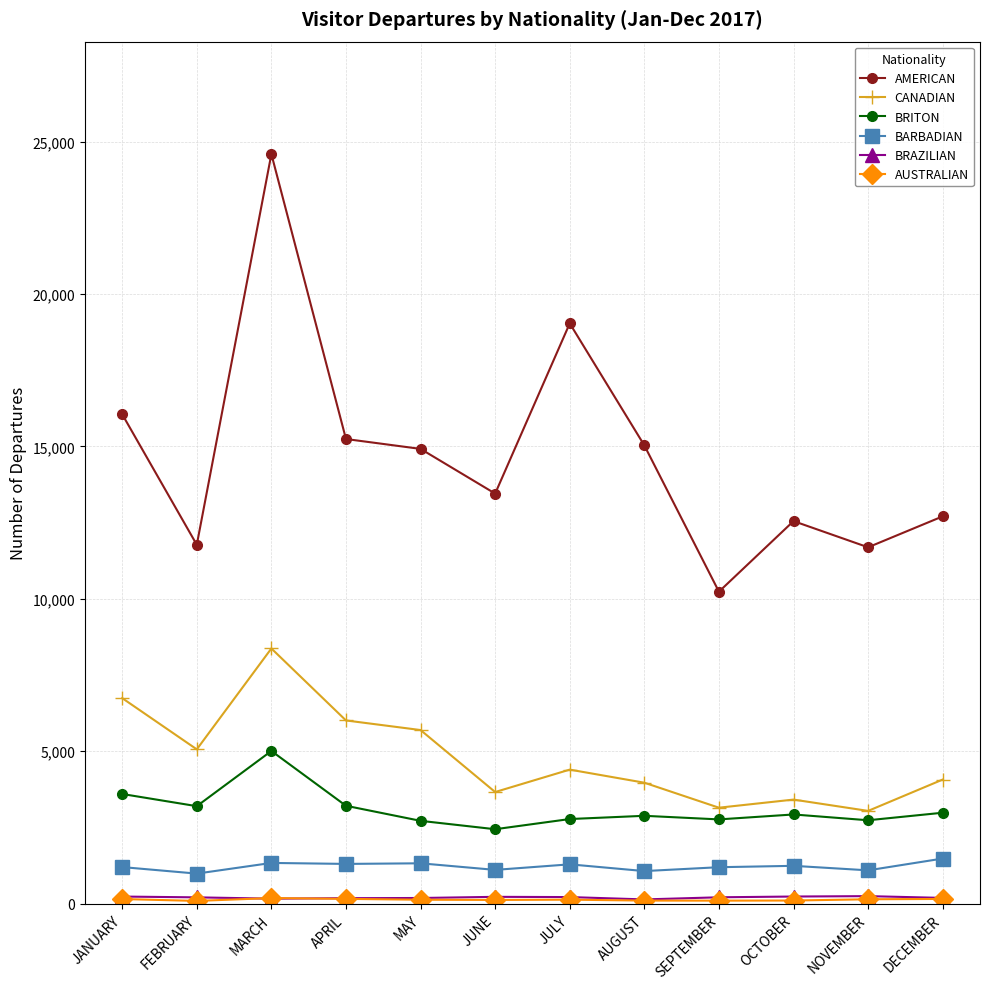

Which series has the largest total across all categories?

AMERICAN